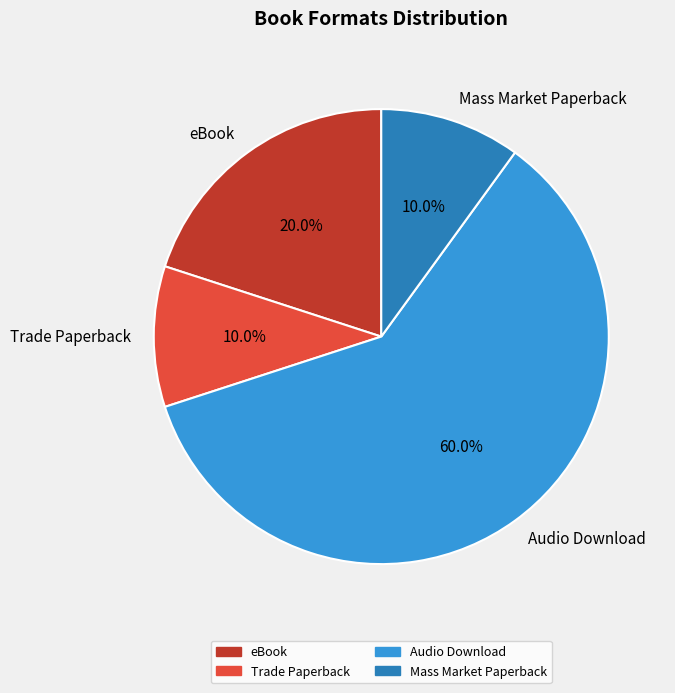

What percentage is the eBook slice, to the nearest percent?

20%